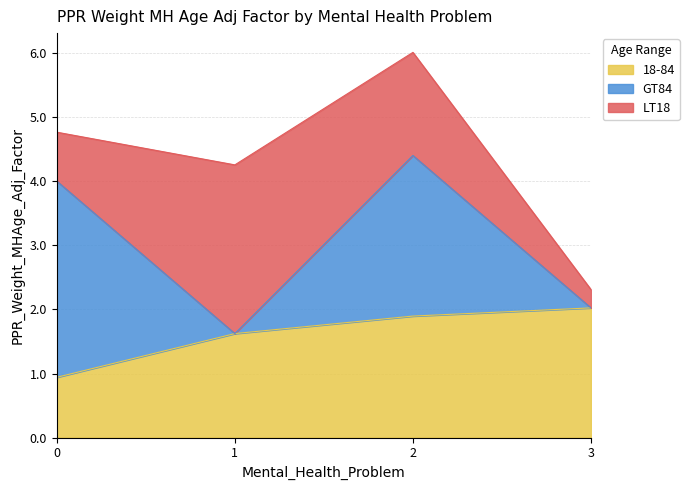

Reading left to right, what are all the values shown in this chart?

18-84: 0.9	1.6	1.9	2.0
GT84: 3.1	0.0	2.5	0.0
LT18: 0.8	2.6	1.6	0.3